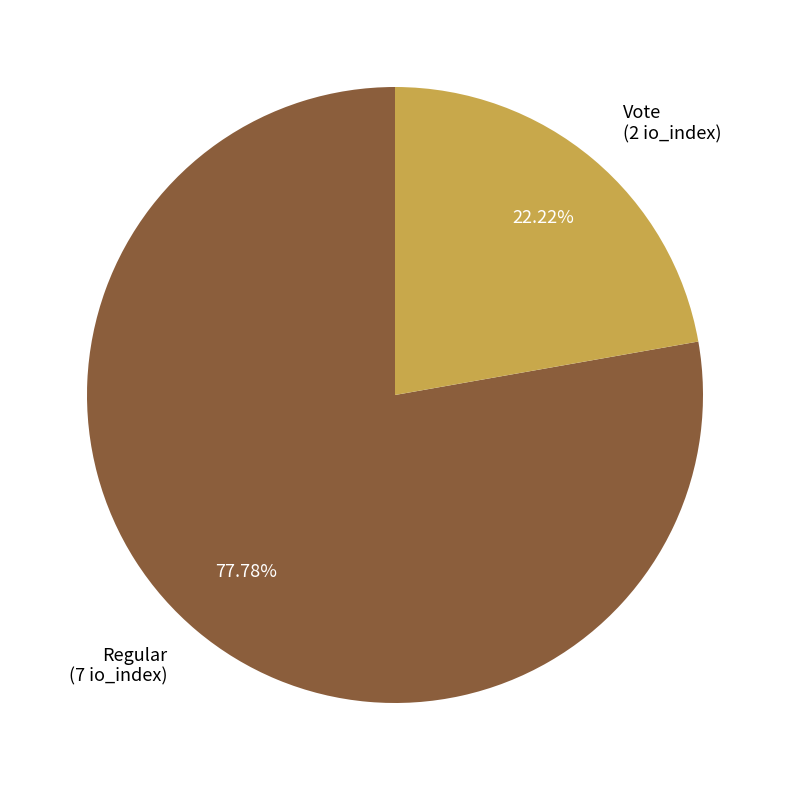

How many slices are in this pie chart?

2